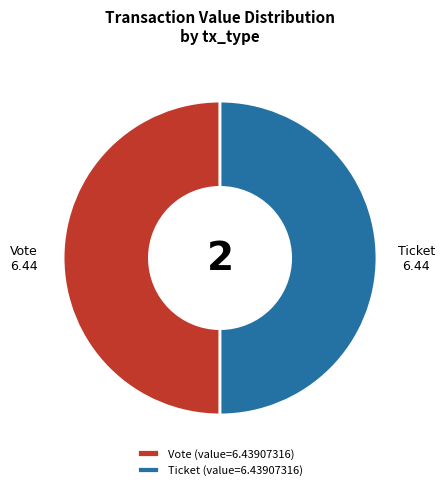

Do Vote (value=6.43907316) and Ticket (value=6.43907316) together represent more than half of the pie?

Yes